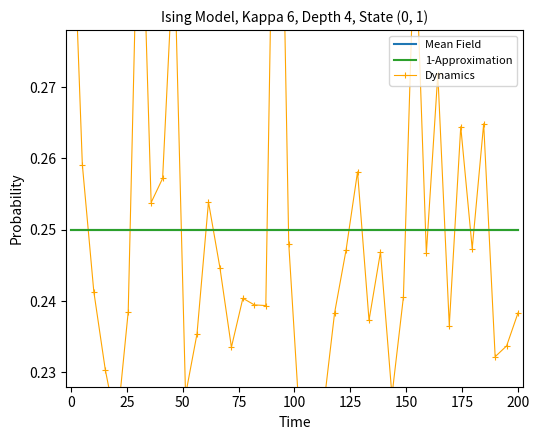

List the series in order of their peak value, lowest first.

Mean Field, 1-Approximation, Dynamics